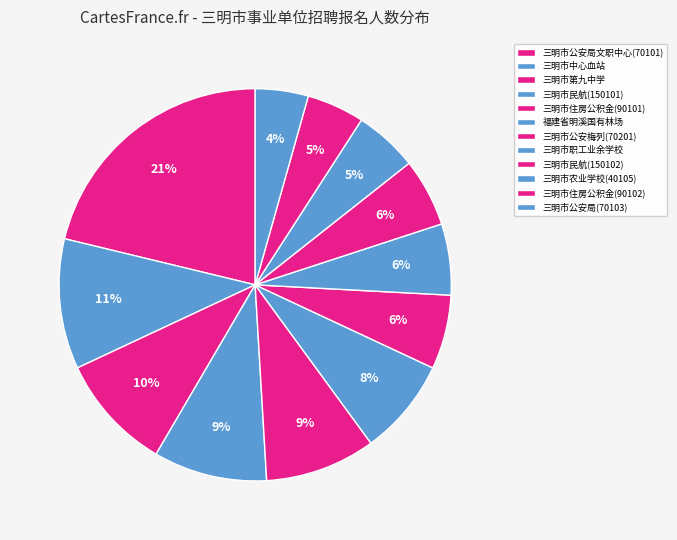

How many slices are in this pie chart?

12